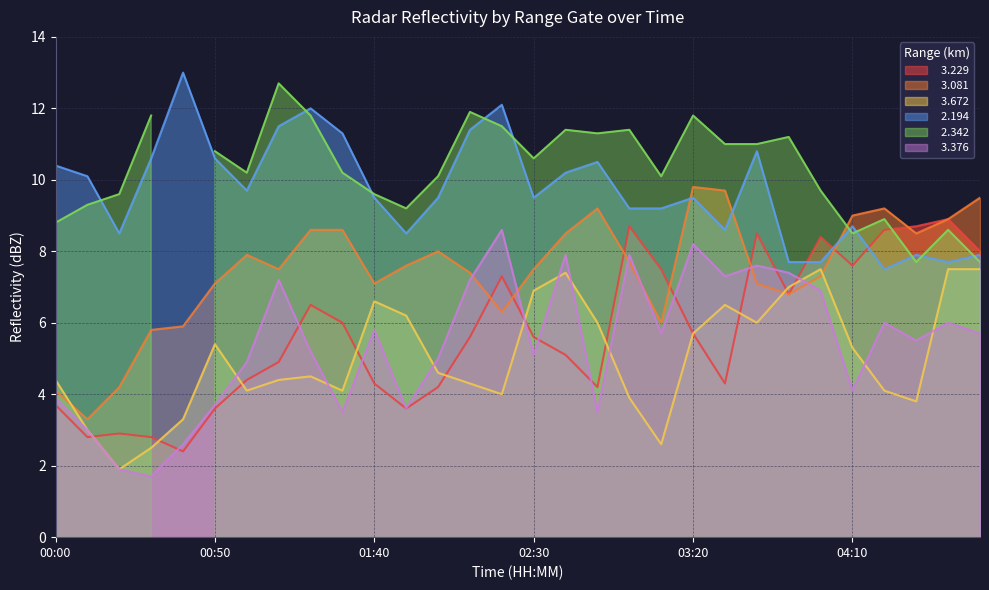

What is the difference between the   3.672 values at 02:20 and 02:40?

3.4